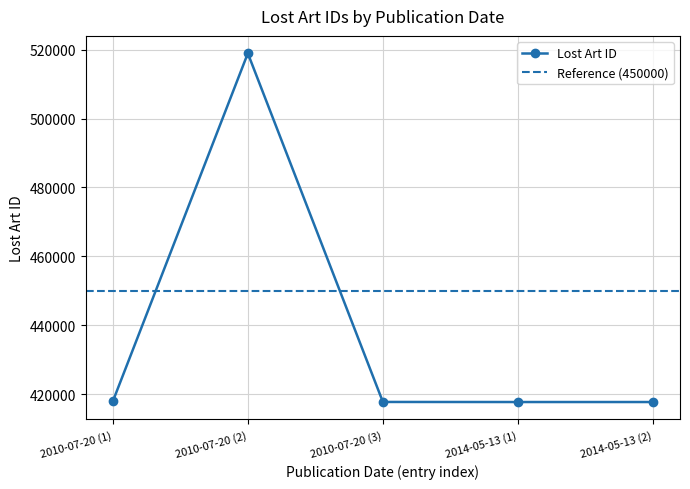

What is the value of the Lost Art ID point at the 5th from the left?

417698